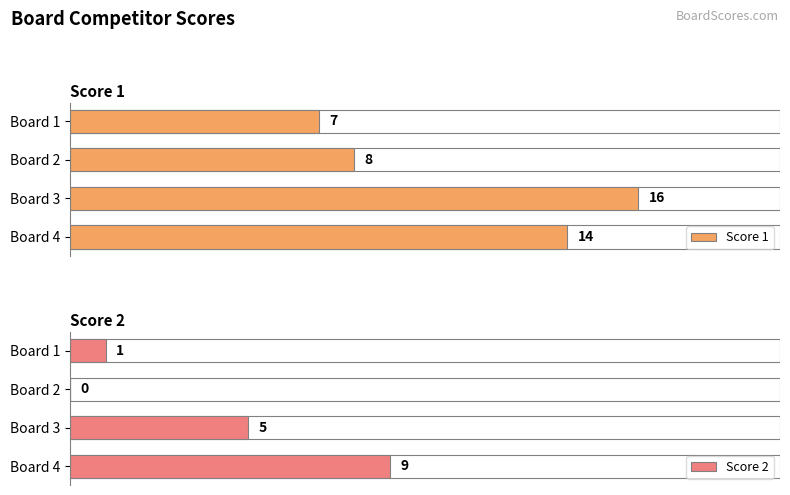

Which series has the largest total across all categories?

Score 1